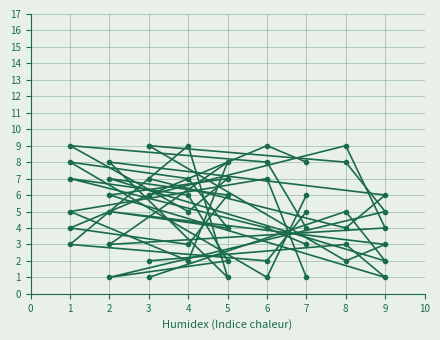

The value of col_8 at 3 is 9. True or false?

True